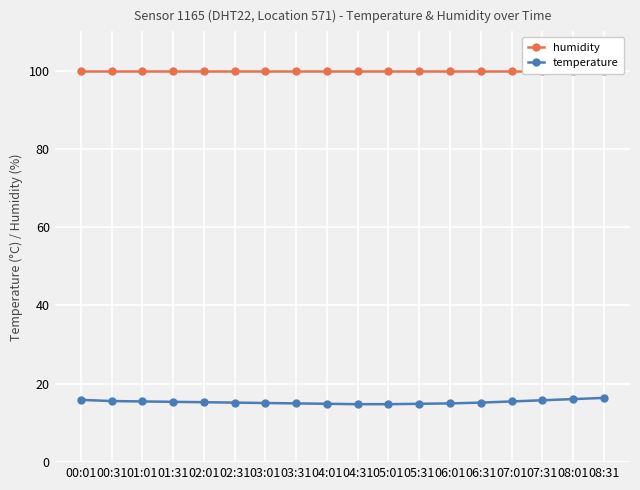

Reading right to left, list all the values displayed in this chart.

humidity: 99.9	99.9	99.9	99.9	99.9	99.9	99.9	99.9	99.9	99.9	99.9	99.9	99.9	99.9	99.9	99.9	99.9	99.9
temperature: 16.4	16.1	15.8	15.5	15.2	15.0	14.9	14.8	14.8	14.9	15.0	15.1	15.2	15.3	15.4	15.5	15.6	15.9